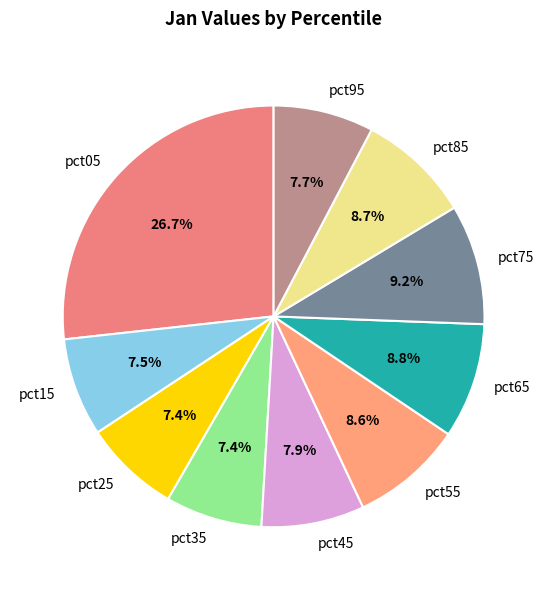

To the nearest percent, what is the combined percentage of pct75 and pct15?

17%